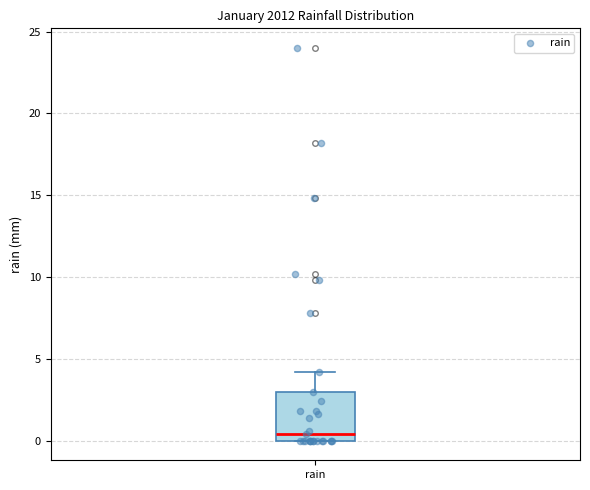

Transcribe this box plot: give where the median line is, the range the box spans, and where the two whiskers end, as read against the y-axis. The values are not printed on the chart, so give them approximately, as read against the axis.

median 0.5, box 0.0 to 3.0, whiskers 0.0 to 4.0